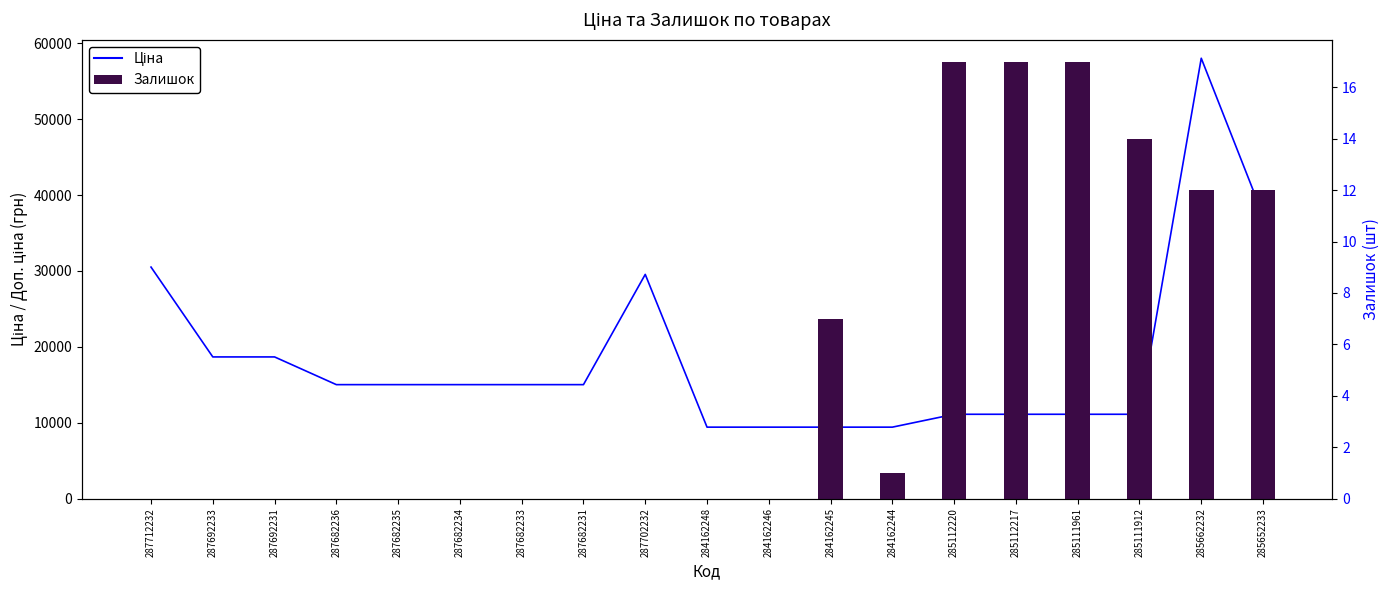

Reading right to left, what are all the values shown in this chart?

Ціна: 285652233=37343.0	285662232=58037.0	285111912=11113.6	285111961=11113.6	285112217=11113.6	285112220=11113.6	284162244=9416.9	284162245=9416.9	284162246=9416.9	284162248=9416.9	287702232=29548.9	287682231=15019.2	287682233=15019.2	287682234=15019.2	287682235=15019.2	287682236=15019.2	287692231=18671.5	287692233=18671.5	287712232=30512.3
Залишок: 285652233=12.0	285662232=12.0	285111912=14.0	285111961=17.0	285112217=17.0	285112220=17.0	284162244=1.0	284162245=7.0	284162246=0.0	284162248=0.0	287702232=0.0	287682231=0.0	287682233=0.0	287682234=0.0	287682235=0.0	287682236=0.0	287692231=0.0	287692233=0.0	287712232=0.0